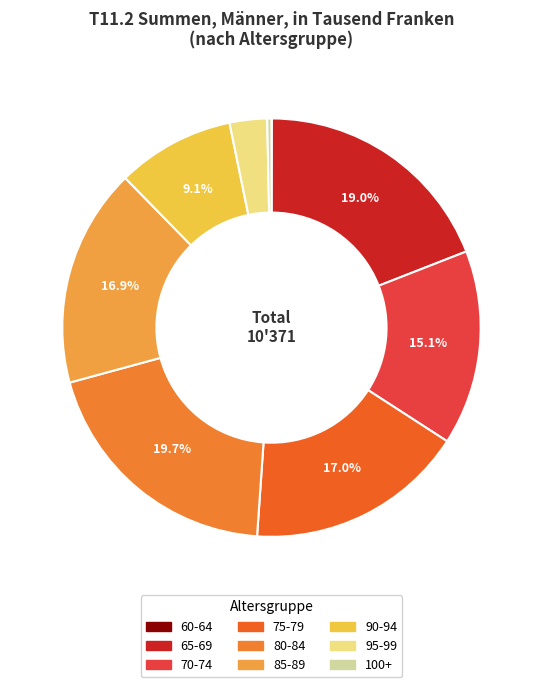

To the nearest percent, what portion does 65-69 represent?

19%